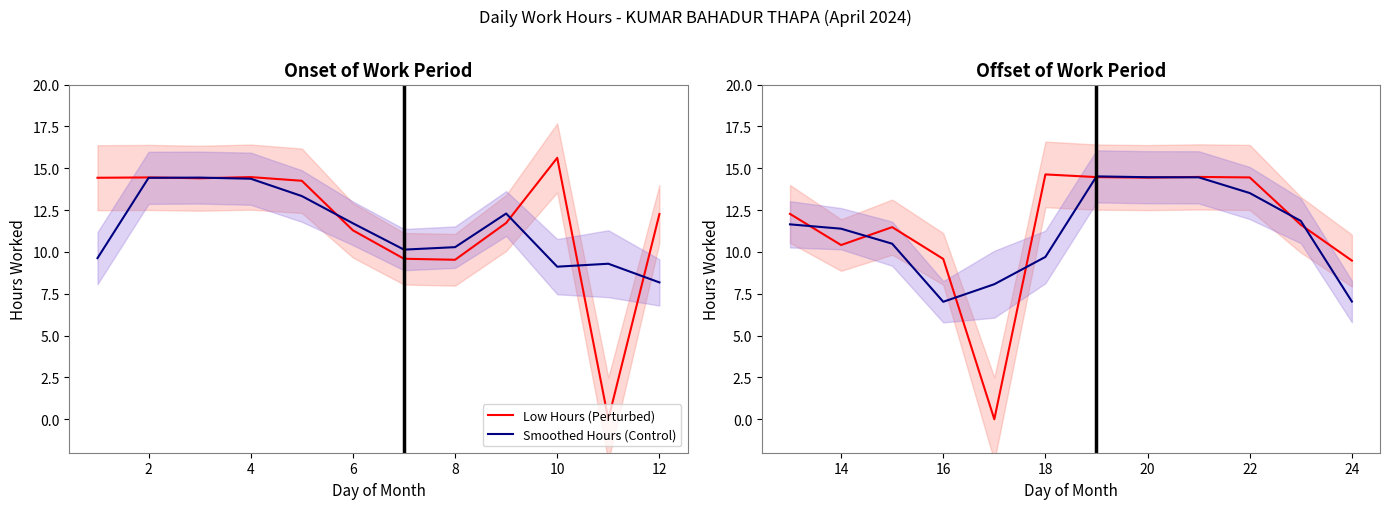

How many data points in Smoothed Hours (Control) are less than 11?

5